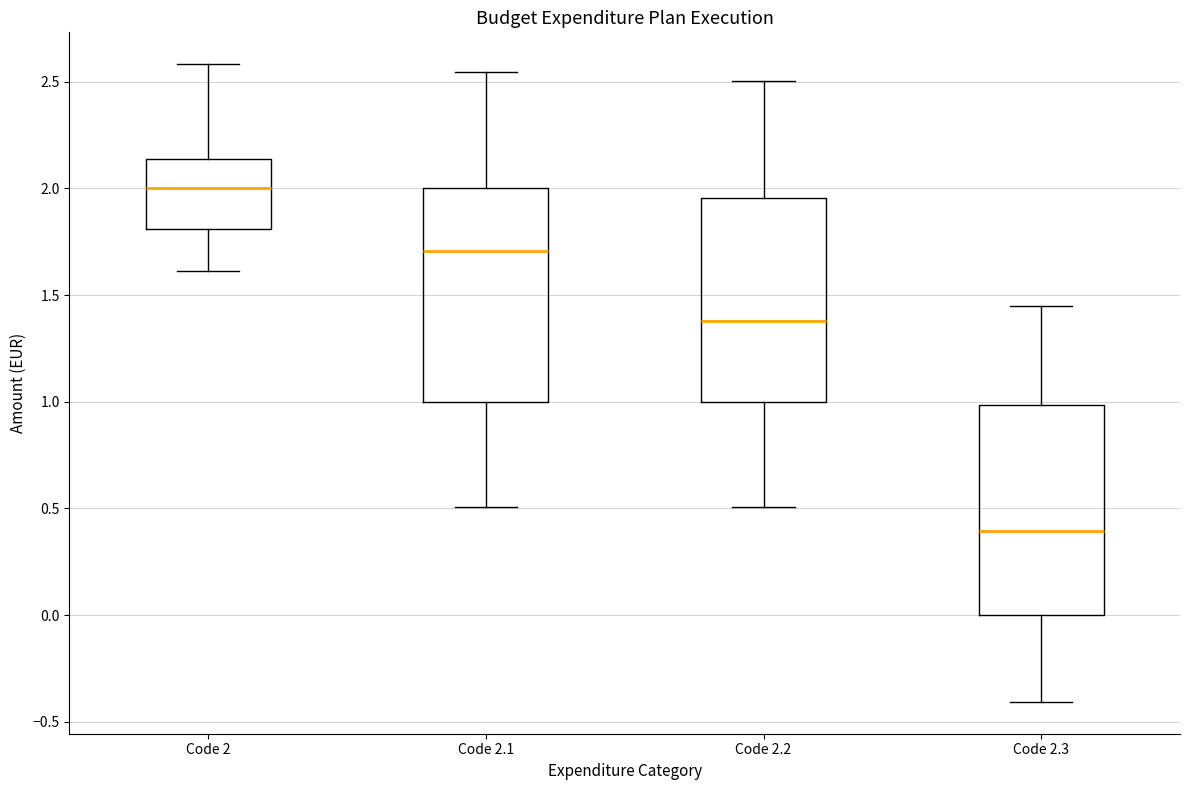

Which box's median line is the highest?

Code 2